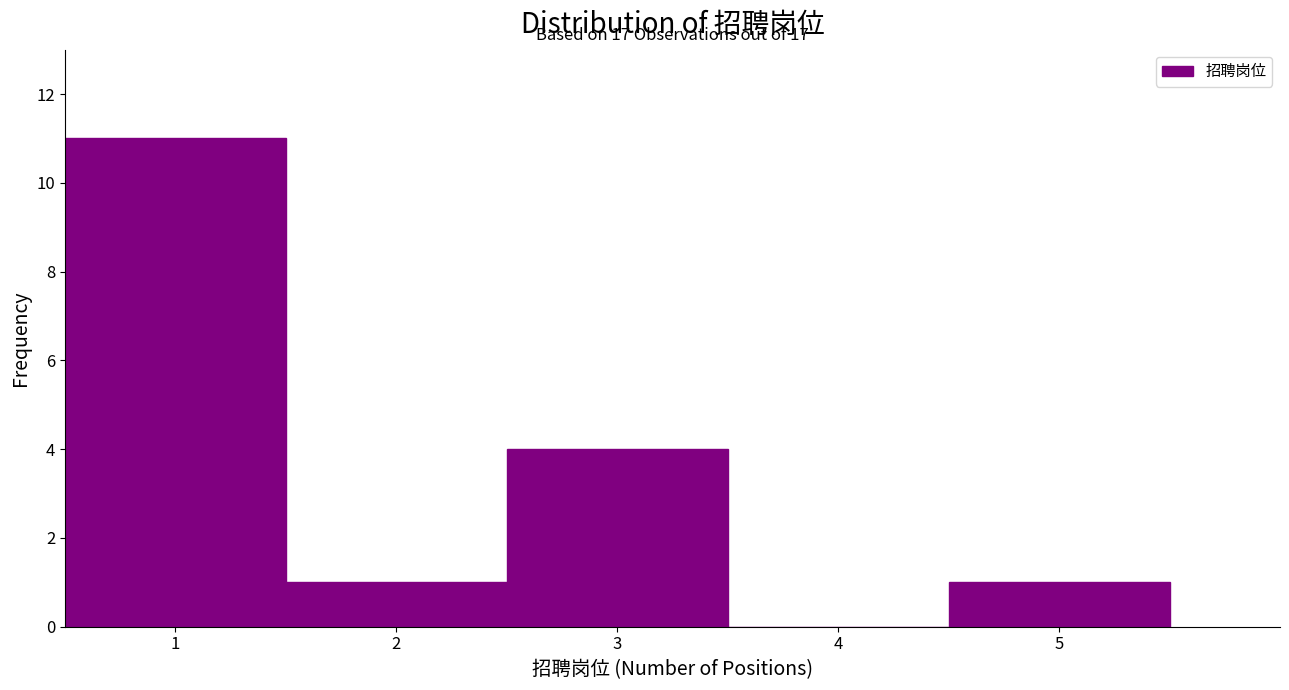

Which range on the x-axis has the tallest bar?

0.5 to 1.5